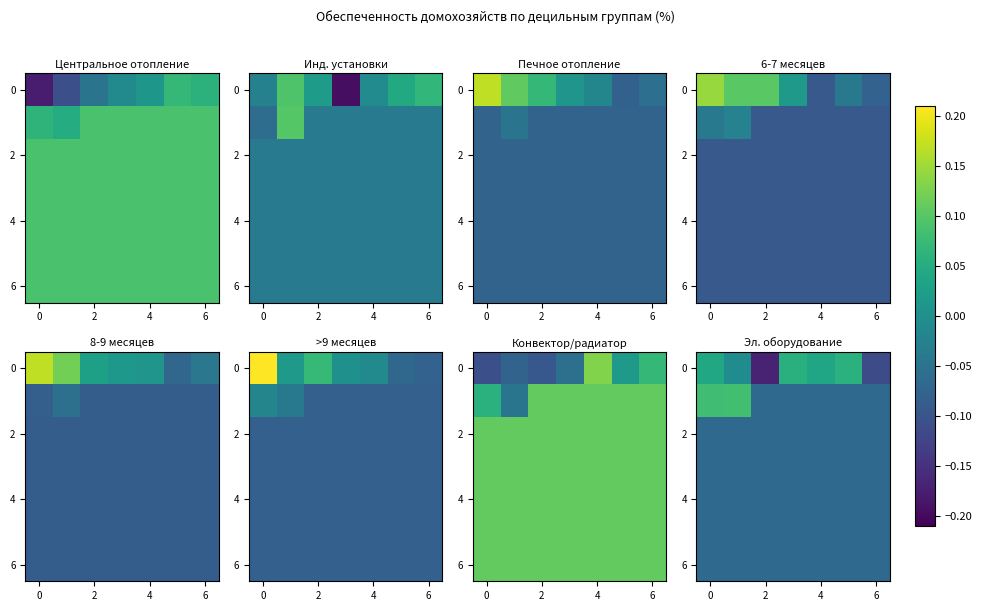

What is the total value across all series at 4?

-0.6